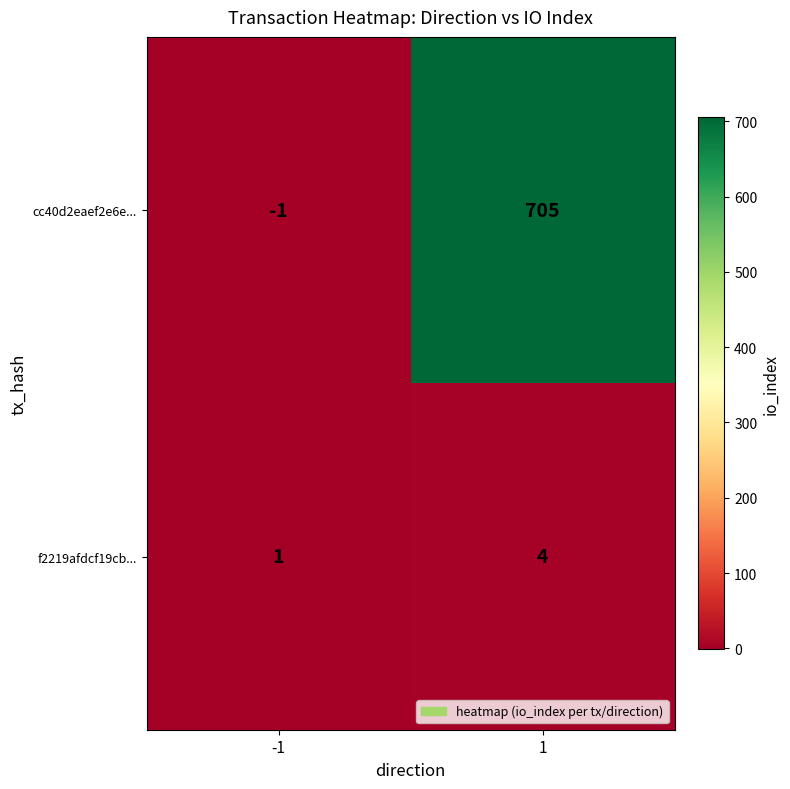

Which series has the largest range (max minus min)?

cc40d2eaef2e6e...